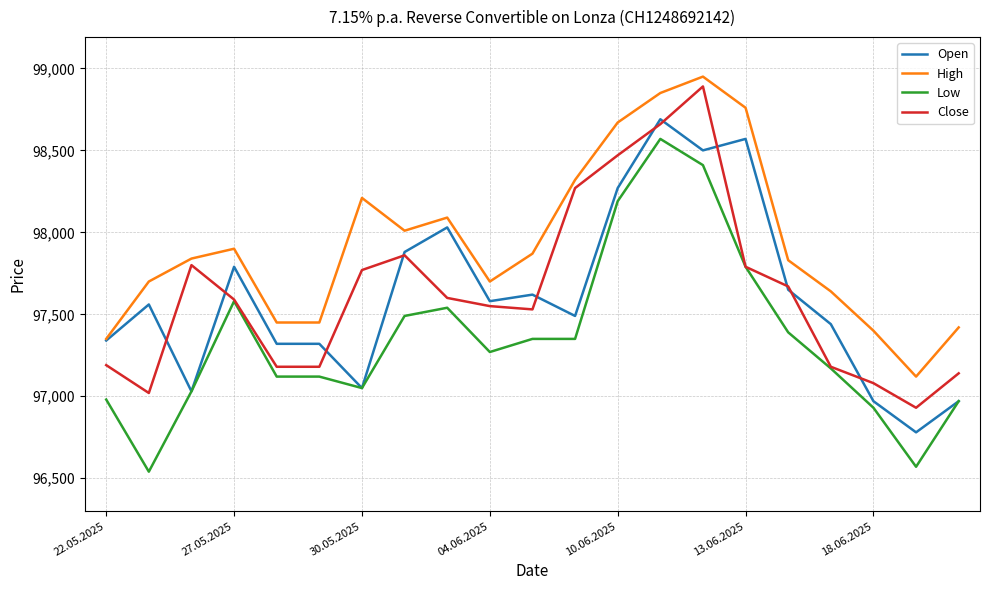

True or false: High and Low cross at least once.

False